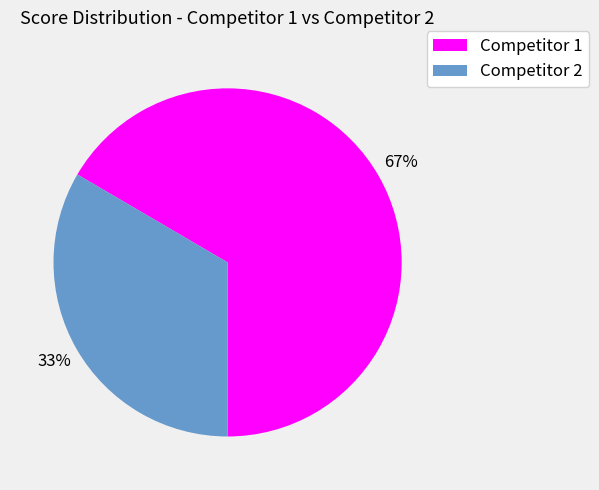

To the nearest percent, what is the average slice percentage?

50%